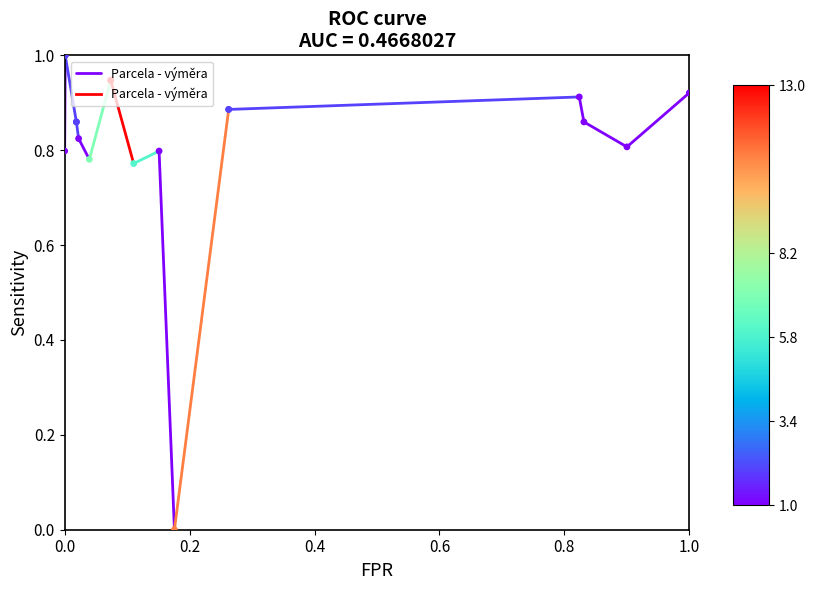

What is the change in value from 0.0 to 0.2?

+0.2